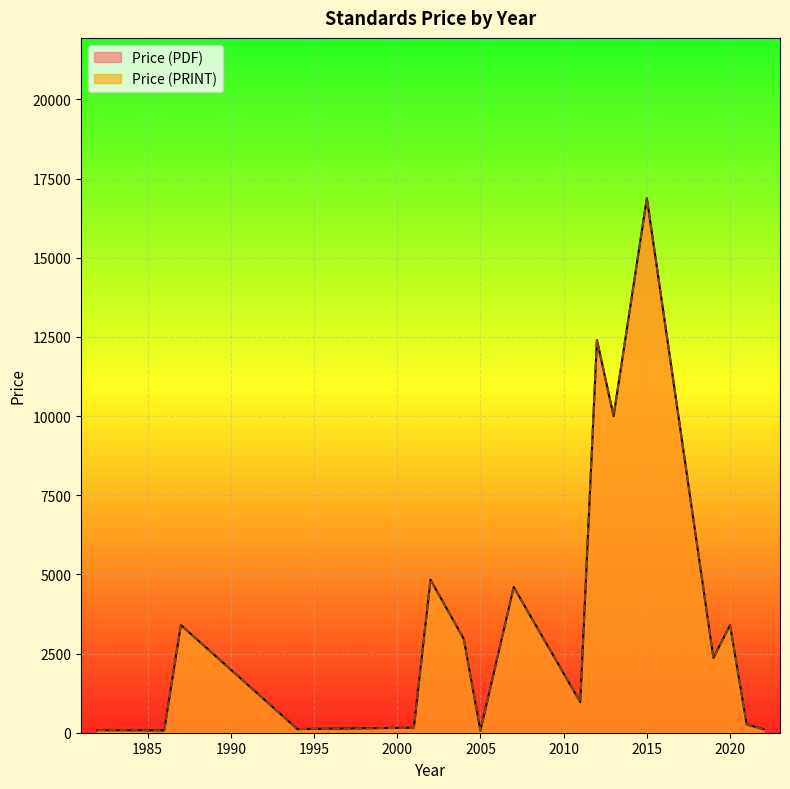

True or false: Price (PRINT) and Price (PDF) intersect in this chart.

False